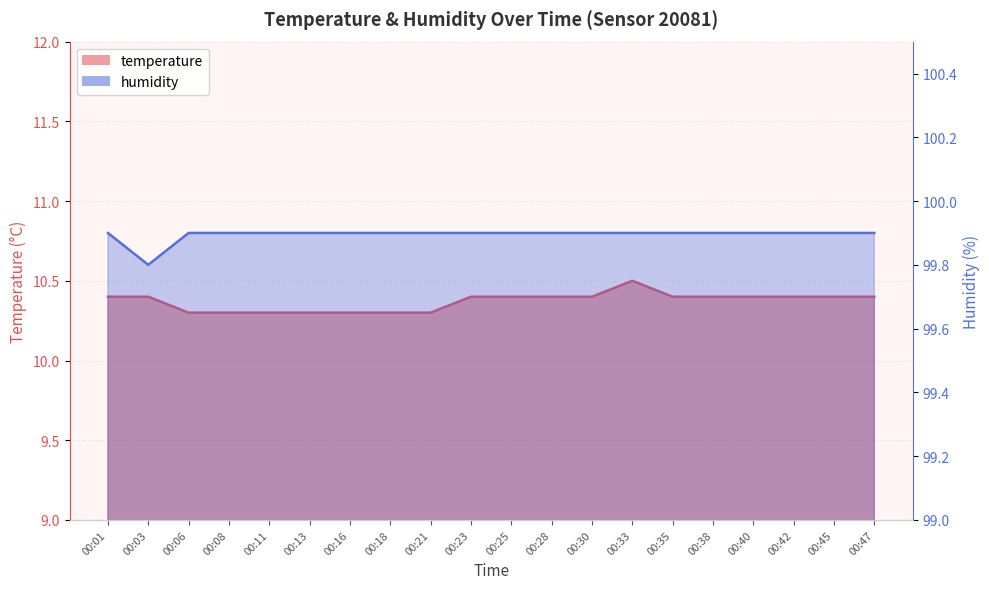

What is the spread (max minus min) of values at 00:35?

89.5